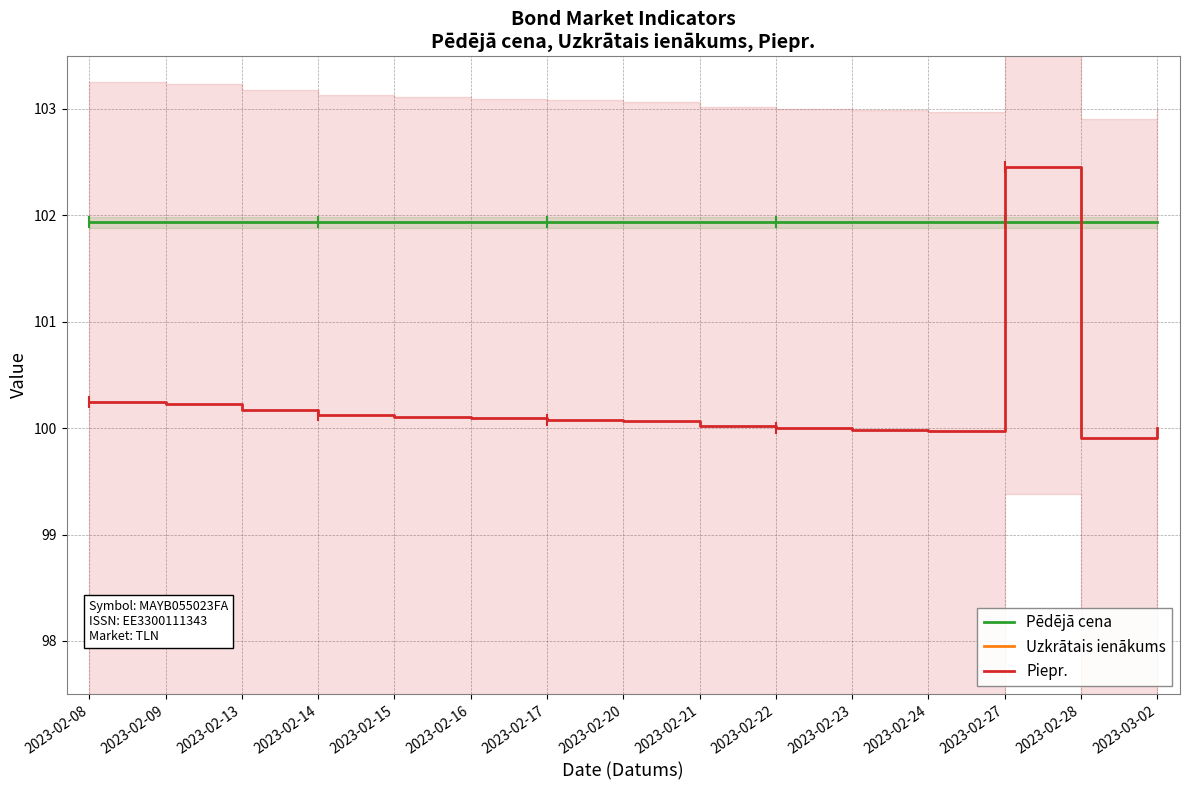

What is the greatest value displayed?

102.5